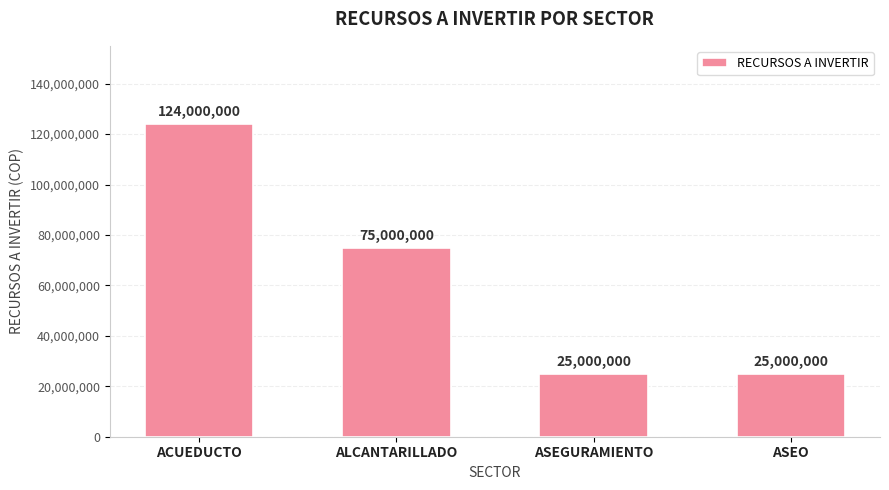

What is the greatest value displayed?

124000000